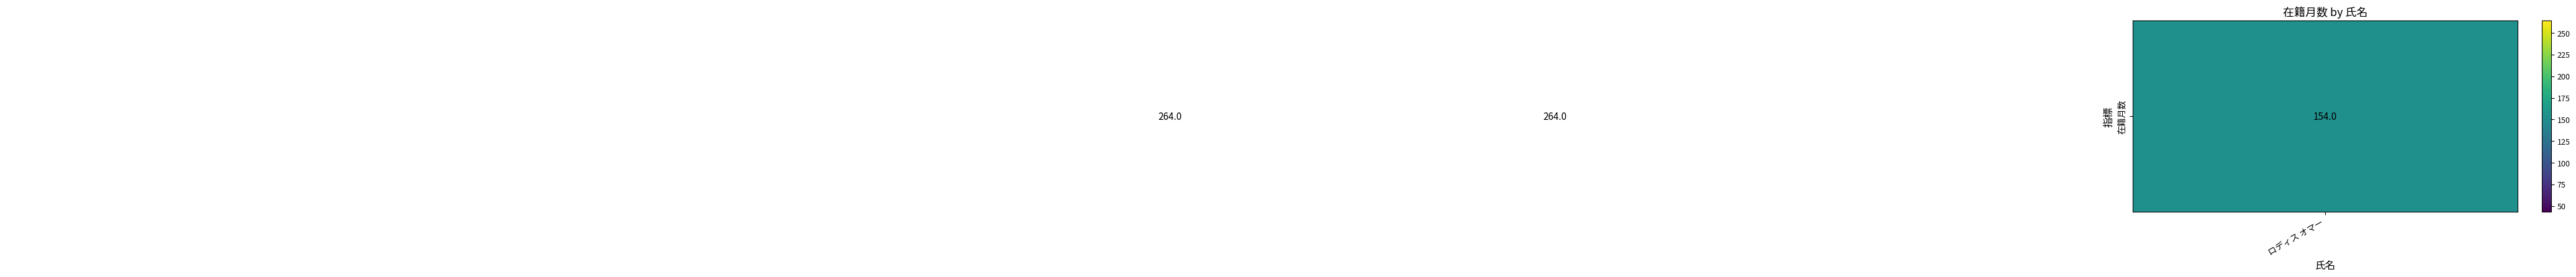

At which label is the value closest to 153?

ロディス オマー